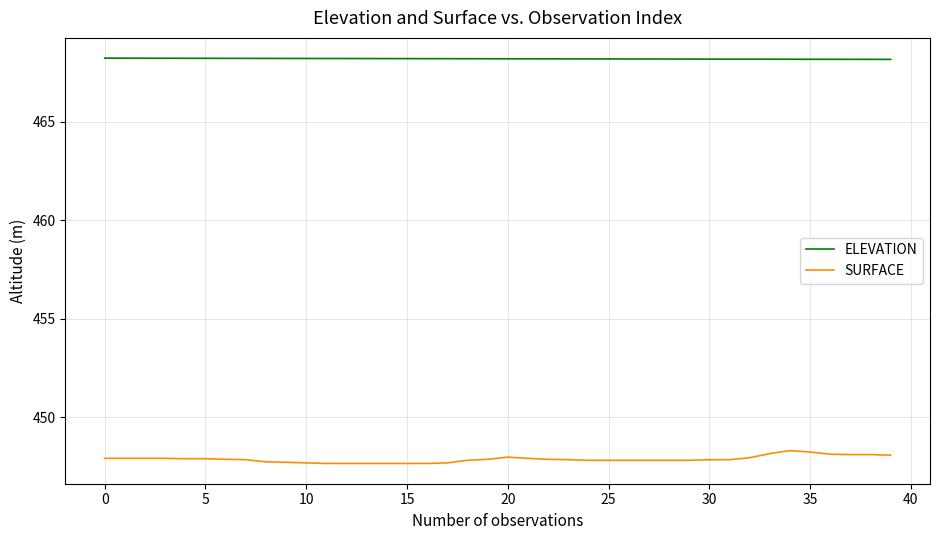

List the series in order of their peak value, highest first.

ELEVATION, SURFACE